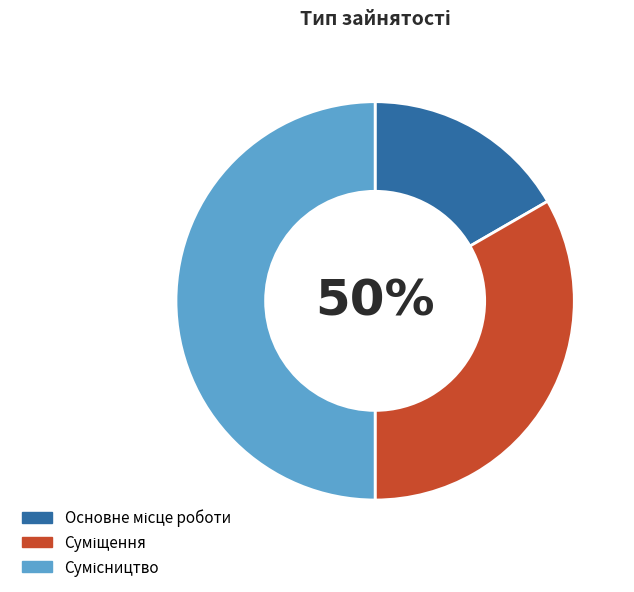

Which slice is the smallest?

Основне місце роботи